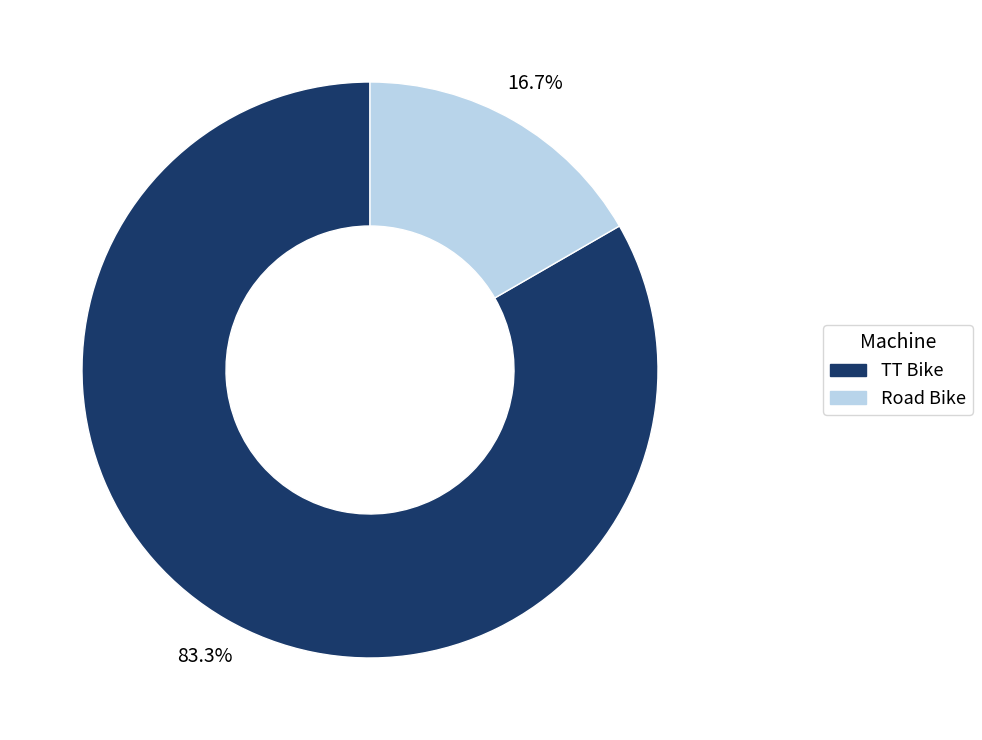

True or false: Road Bike accounts for 17% of the total.

True